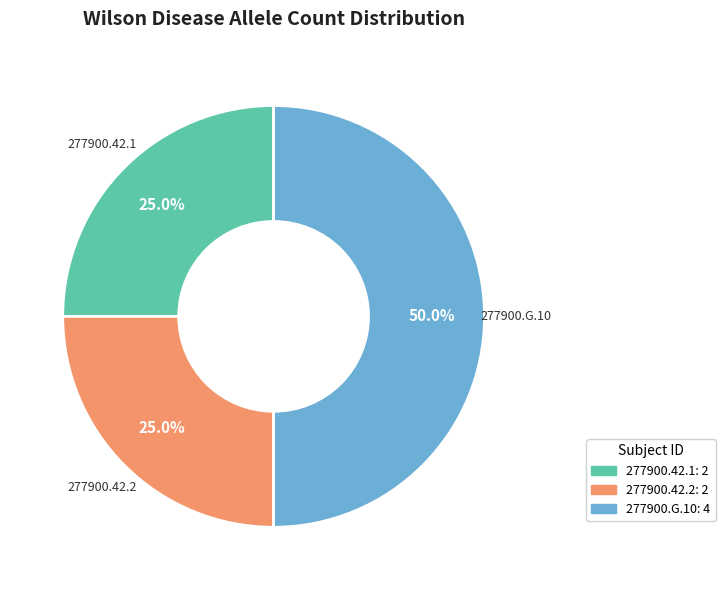

Is it true that 277900.42.2 is 33% of the pie?

False